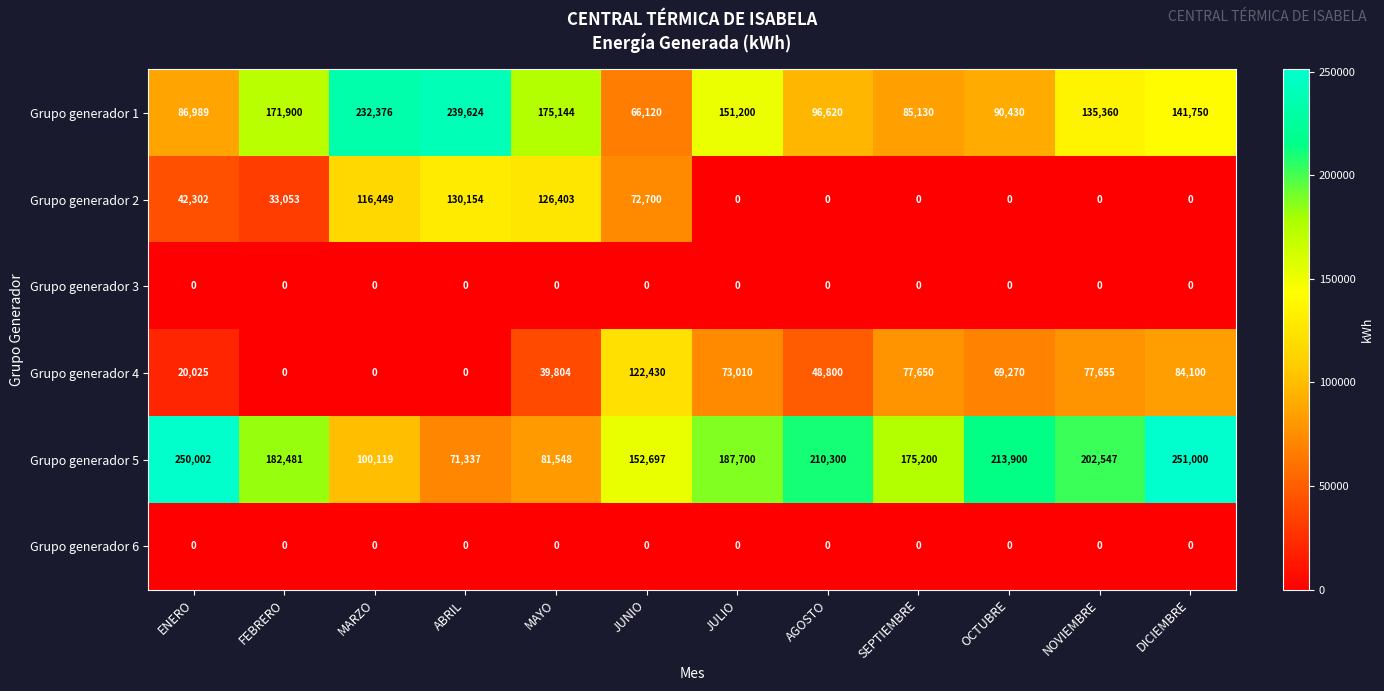

At which label does Grupo generador 1 reach its peak?

ABRIL